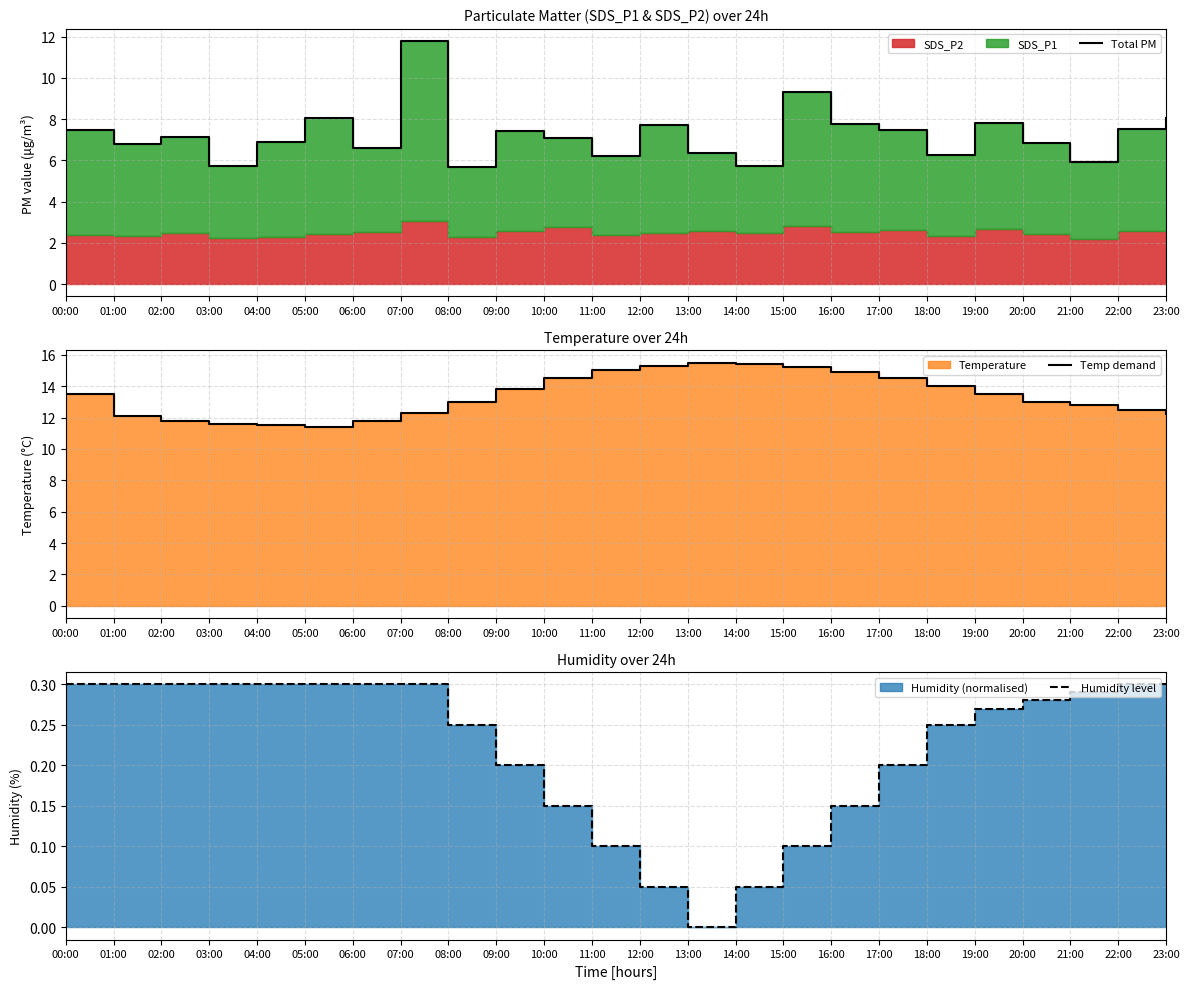

What is the difference between the maximum and minimum values in the Humidity level series?

0.3